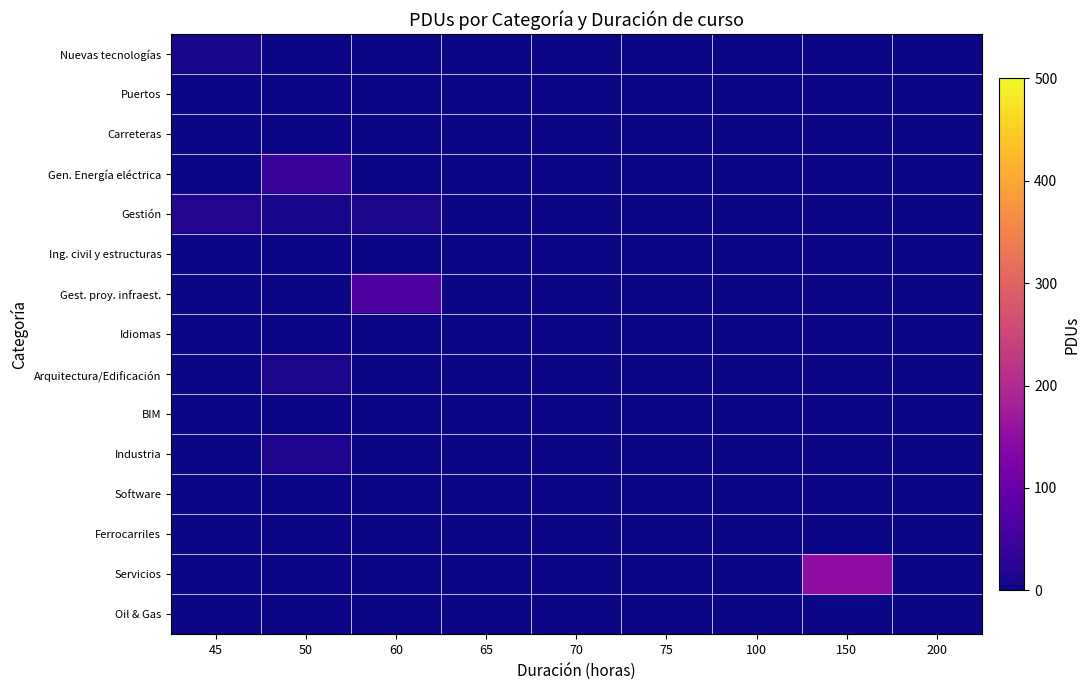

Reading right to left, what are all the values shown in this chart?

Nuevas tecnologías: 200=0	150=0	100=0	75=0	70=0	65=0	60=0	50=0	45=9
Puertos: 200=0	150=0	100=0	75=0	70=0	65=0	60=0	50=0	45=0
Carreteras: 200=0	150=0	100=0	75=0	70=0	65=0	60=0	50=0	45=0
Gen. Energía eléctrica: 200=0	150=0	100=0	75=0	70=0	65=0	60=0	50=40	45=0
Gestión: 200=0	150=0	100=0	75=0	70=0	65=0	60=10	50=8	45=18
Ing. civil y estructuras: 200=0	150=0	100=0	75=0	70=0	65=0	60=0	50=0	45=0
Gest. proy. infraest.: 200=0	150=0	100=0	75=0	70=0	65=0	60=65	50=0	45=0
Idiomas: 200=0	150=0	100=0	75=0	70=0	65=0	60=0	50=0	45=0
Arquitectura/Edificación: 200=0	150=0	100=0	75=0	70=0	65=0	60=0	50=10	45=0
BIM: 200=0	150=0	100=0	75=0	70=0	65=0	60=0	50=0	45=0
Industria: 200=0	150=0	100=0	75=0	70=0	65=0	60=0	50=15	45=0
Software: 200=0	150=0	100=0	75=0	70=0	65=0	60=0	50=0	45=0
Ferrocarriles: 200=0	150=0	100=0	75=0	70=0	65=0	60=0	50=0	45=0
Servicios: 200=0	150=150	100=0	75=0	70=0	65=0	60=0	50=0	45=0
Oil & Gas: 200=0	150=0	100=0	75=0	70=0	65=0	60=0	50=0	45=0